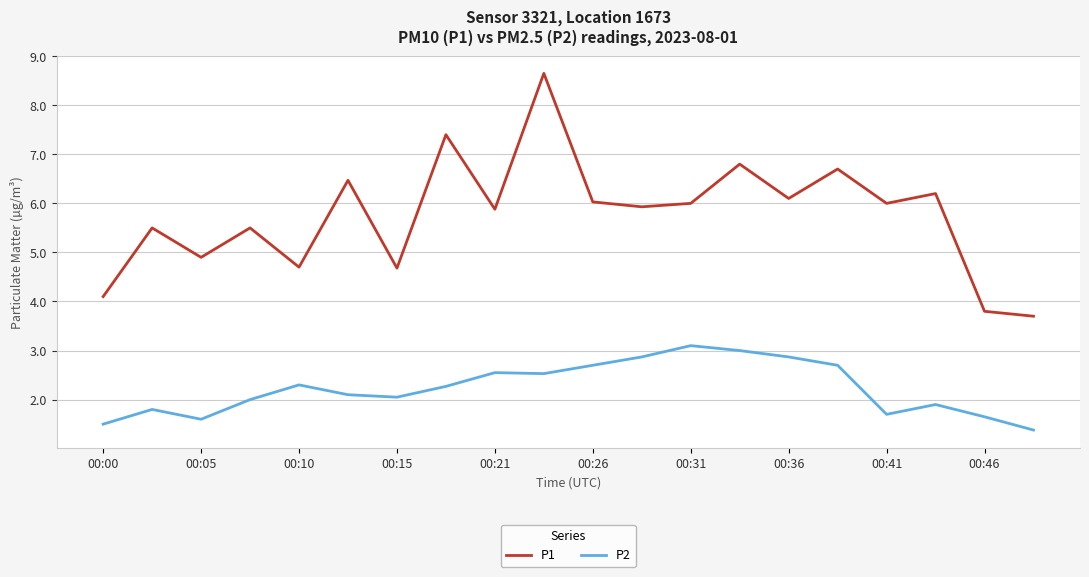

Which series has the largest total across all categories?

P1